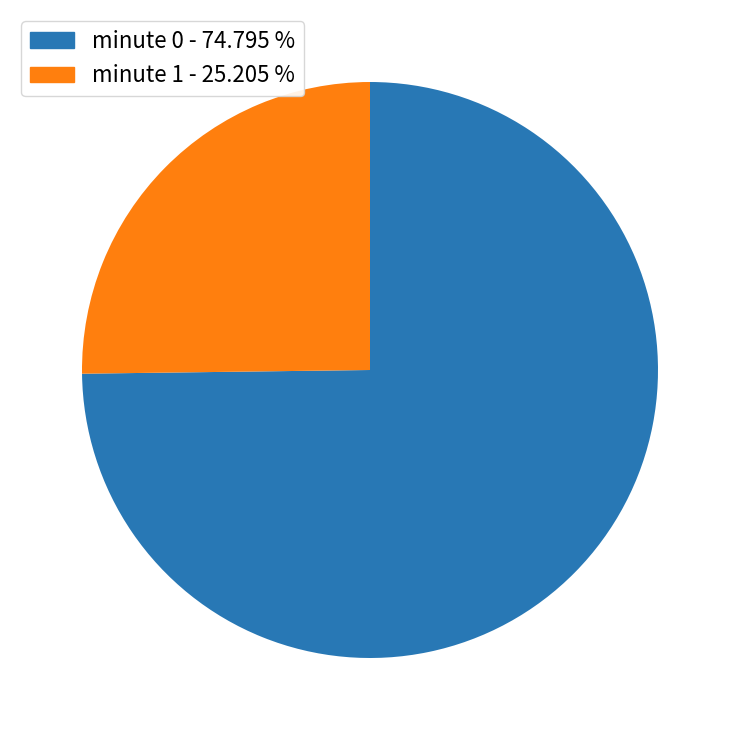

Approximately how many times larger is the value at minute 1 - 25.205 % compared to minute 0 - 74.795 %?

0.3